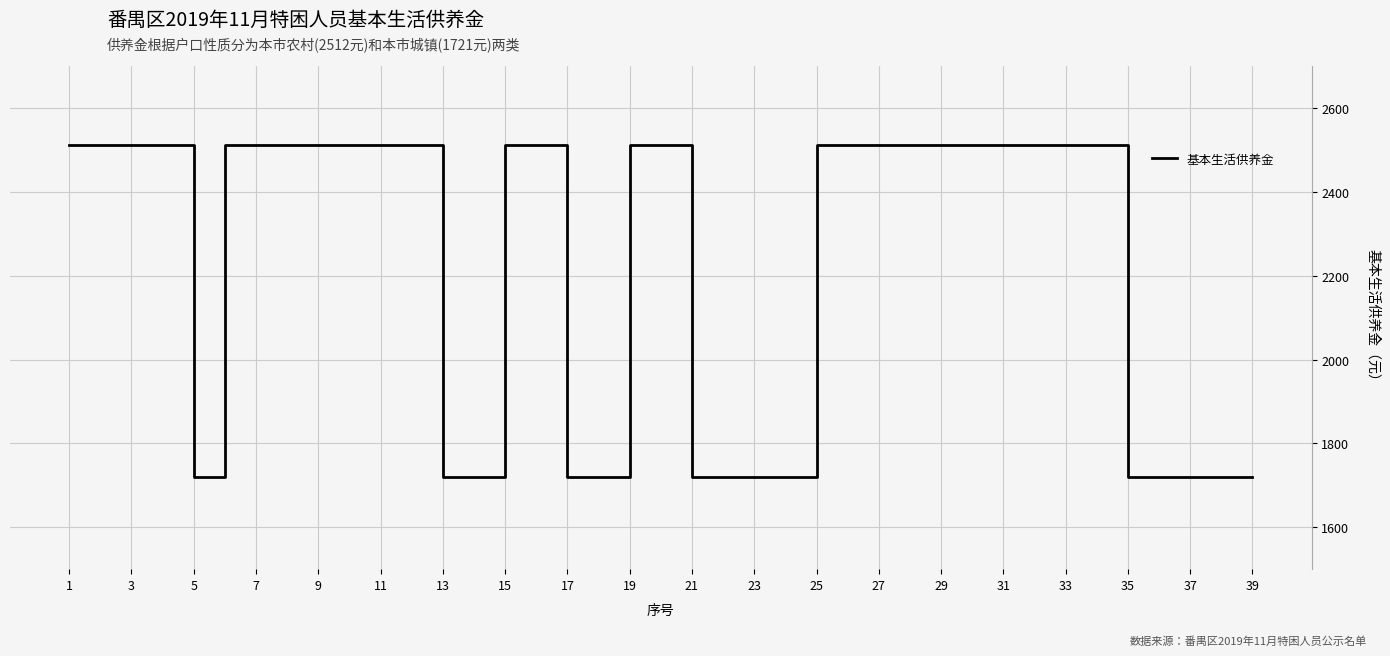

What is the greatest value displayed?

2512